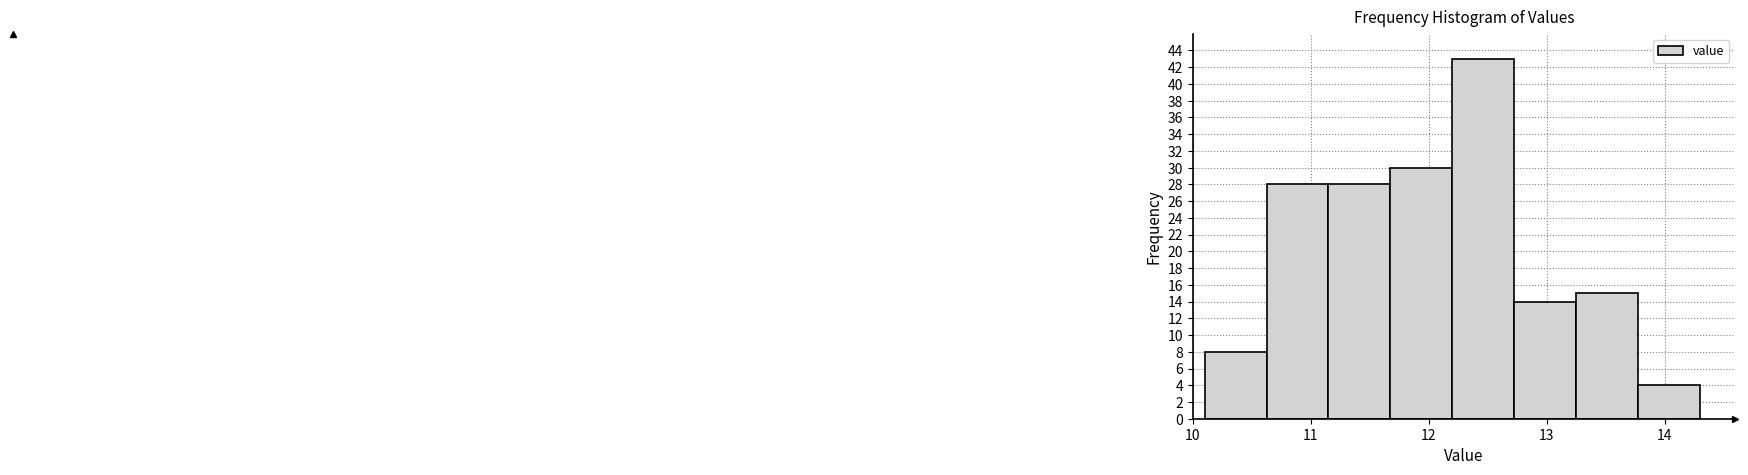

How tall is the bar that spans 12.7 to 13.3 on the x-axis? Neither the bar edges nor the heights are printed on the chart, so give them approximately, as read against the axes.

14